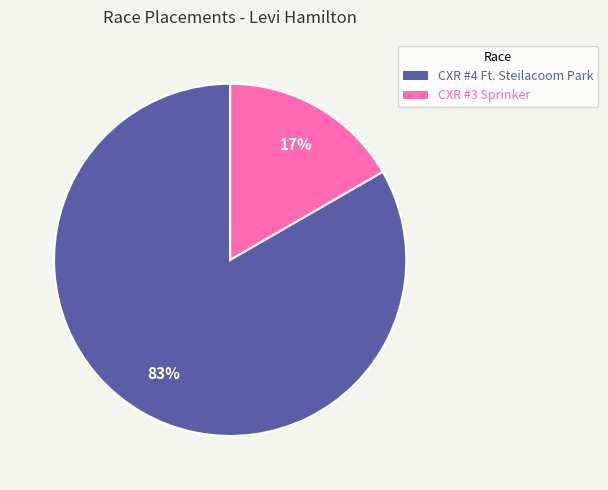

Is it true that CXR #4 Ft. Steilacoom Park is 93% of the pie?

False